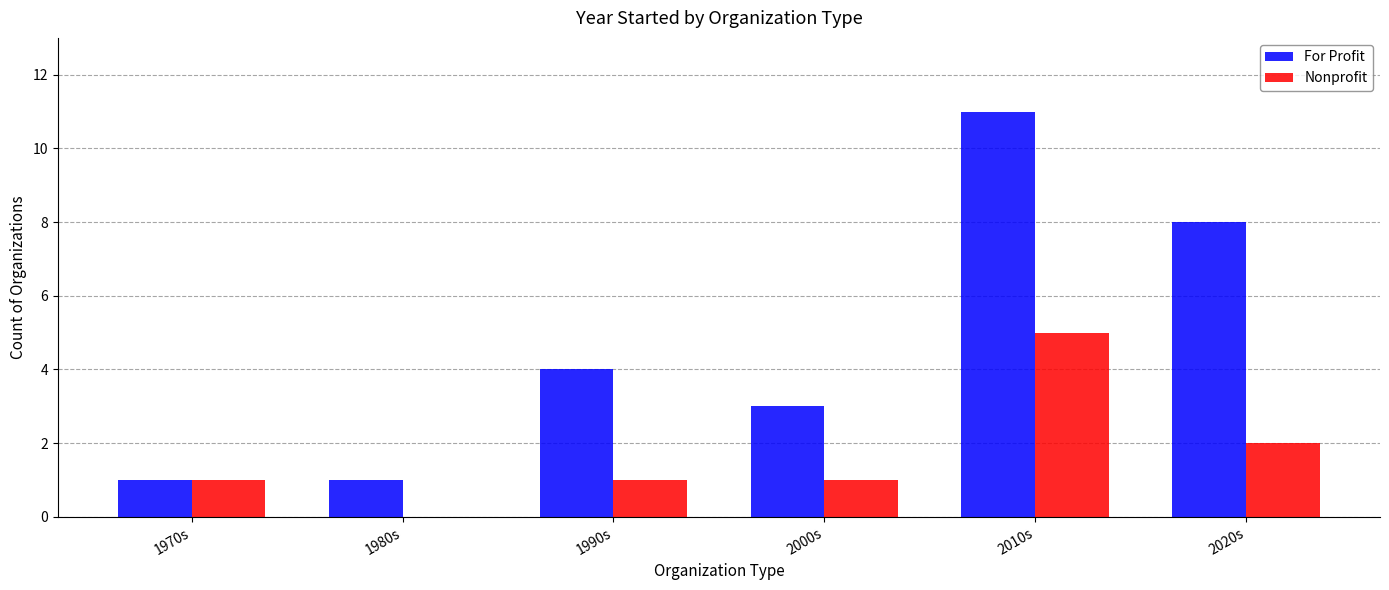

Which series has the largest range (max minus min)?

For Profit